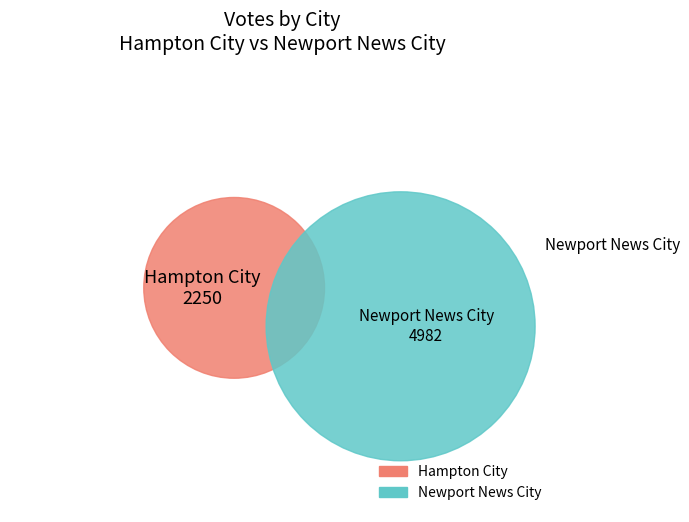

Rank the categories by value from highest to lowest.

Newport News City, Hampton City